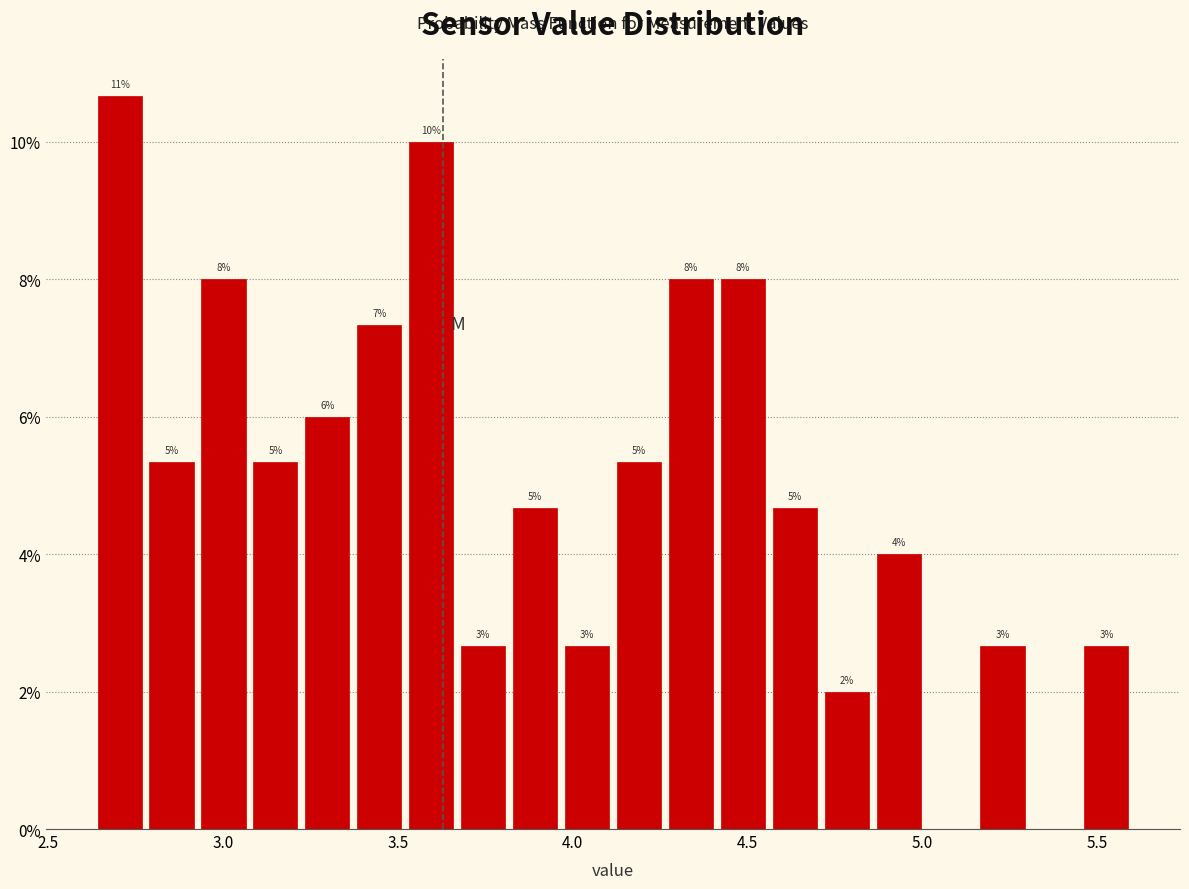

Read against the x-axis, roughly where is the centre of the tallest bar?

2.70